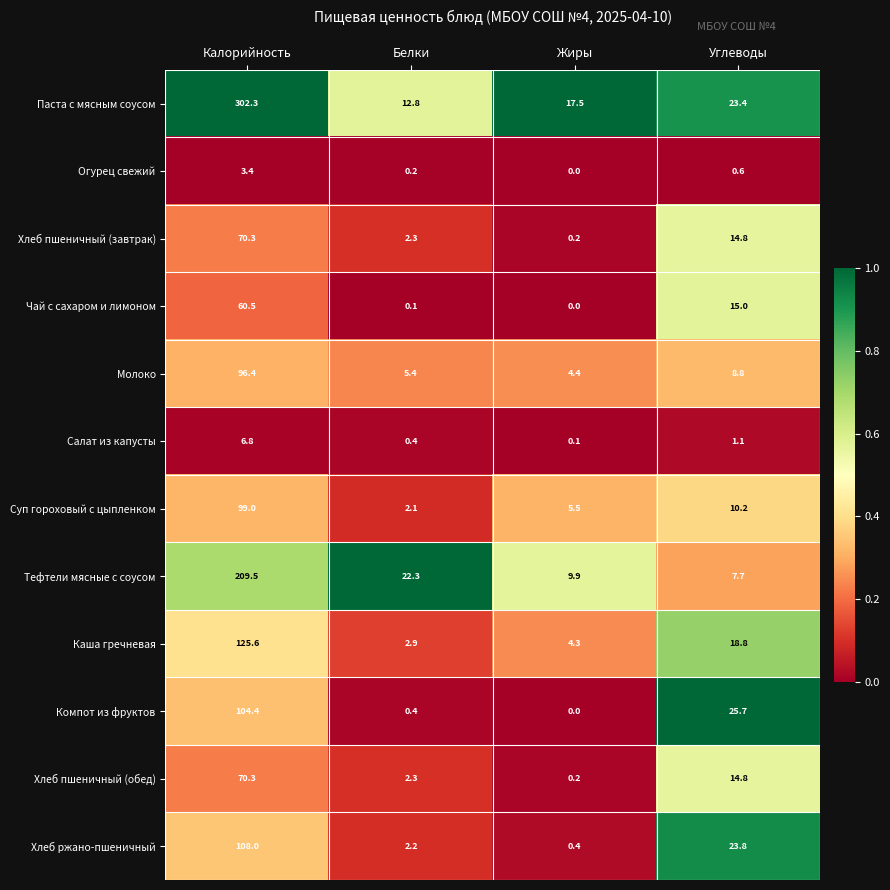

Is it true that Компот из фруктов equals 51.5 at Калорийность?

False